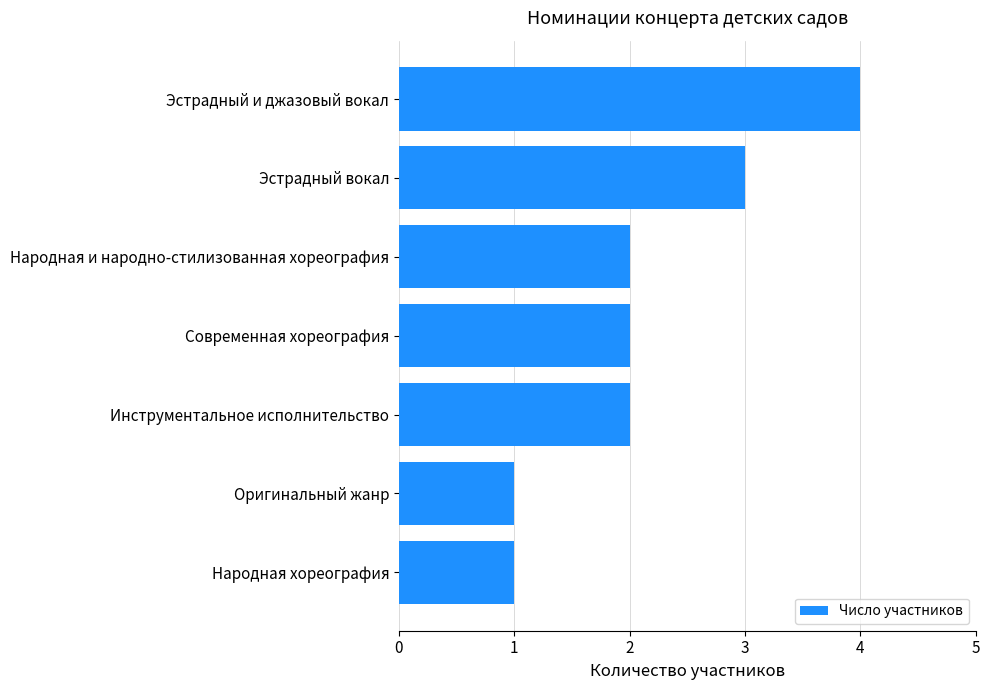

Which has a higher value, Инструментальное исполнительство or Народная хореография?

Инструментальное исполнительство